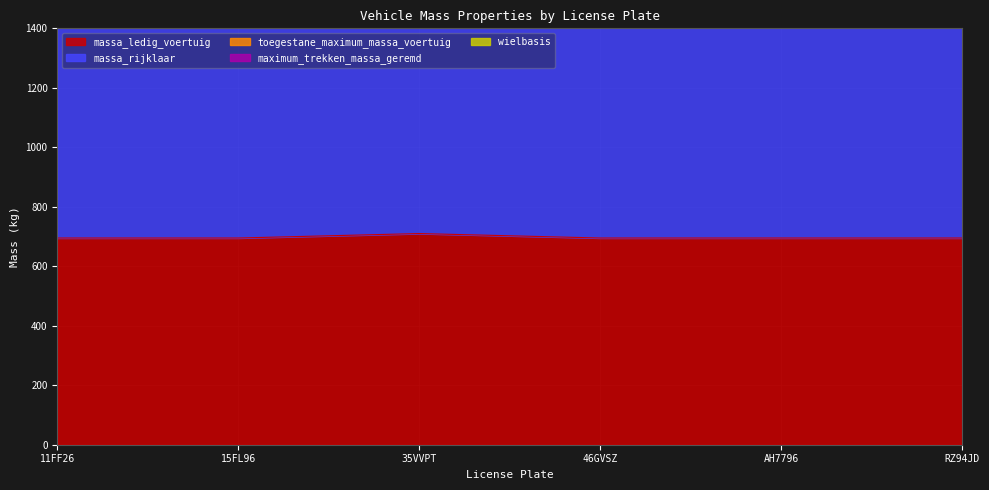

What is the total value across all series at 35VVPT?

4800